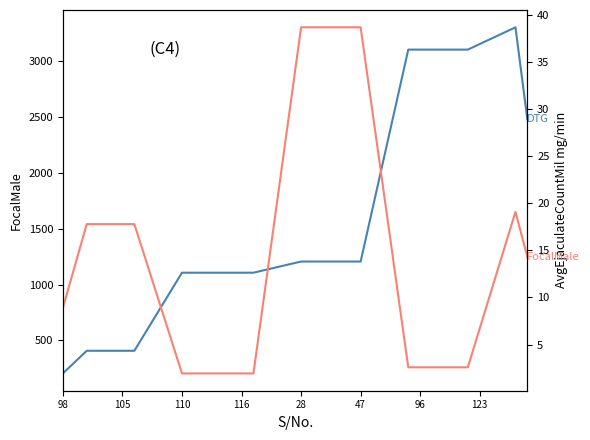

What is the maximum value for FocalMale?

3306.0